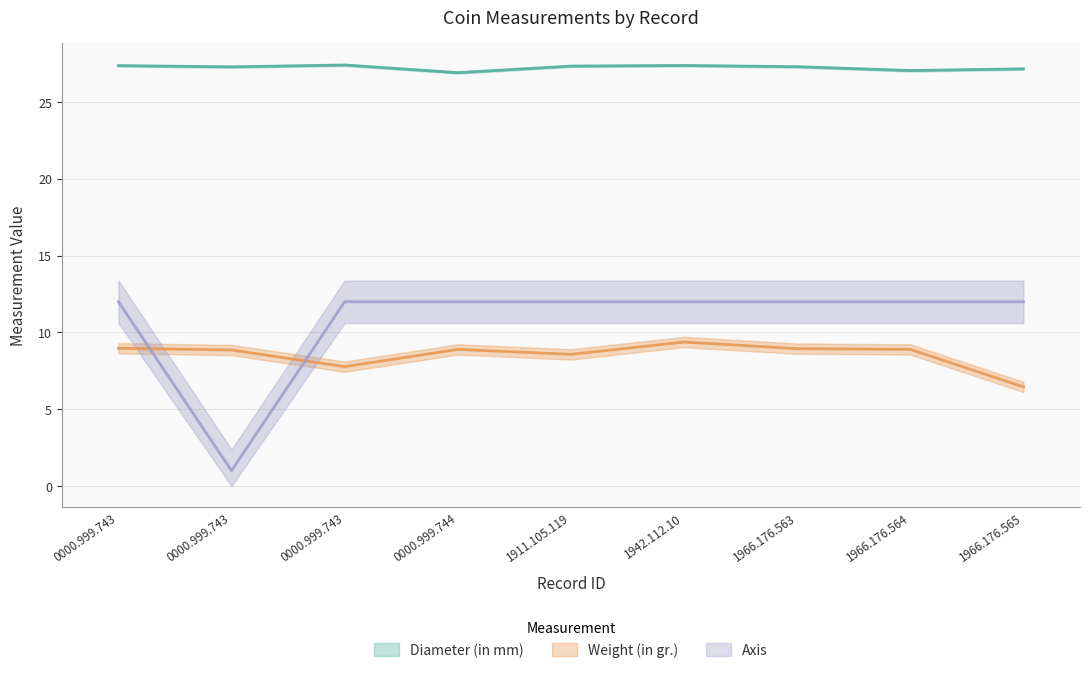

At how many categories does at least one series exceed 19?

9